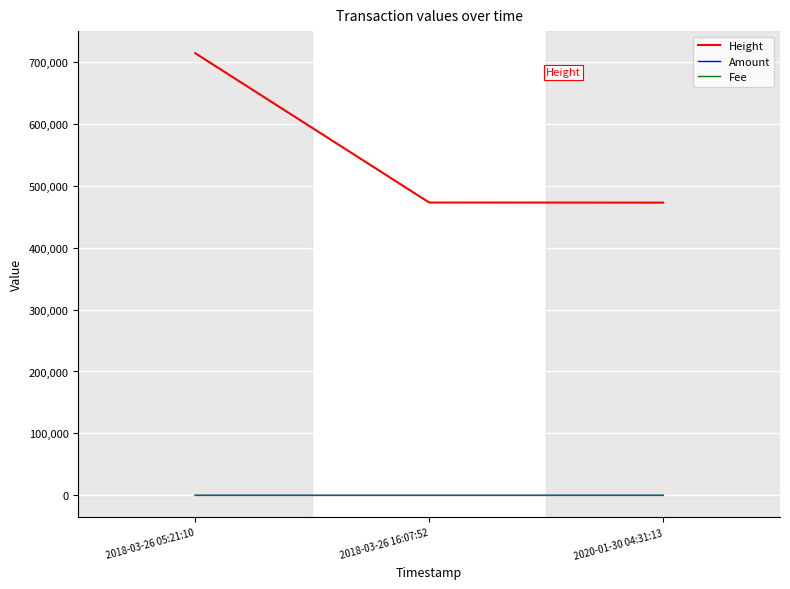

At which category is the sum across all series the highest?

2018-03-26 05:21:10